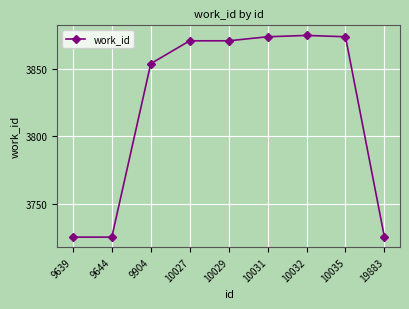

Is it true that the value at 10035 is 3874?

True